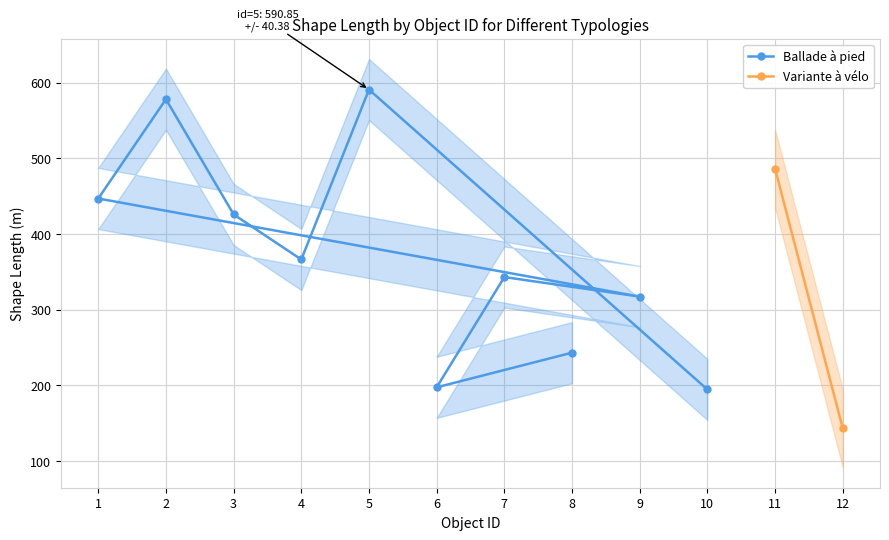

What is the highest value of the Ballade à pied series?

590.9